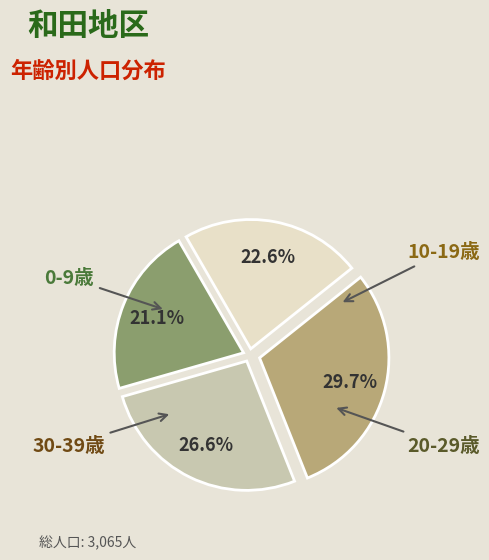

How many segments does this pie chart have?

4